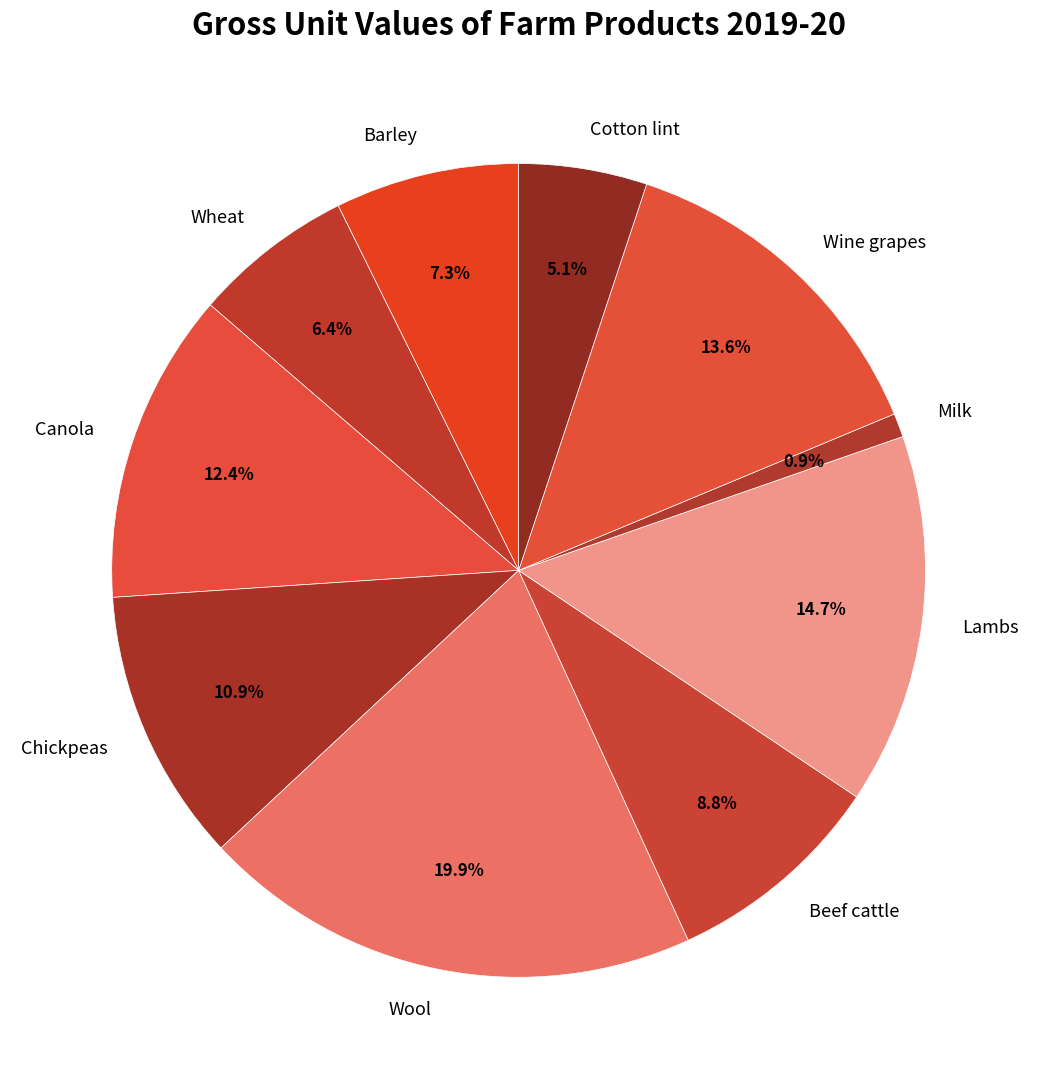

Is there a majority slice in this chart?

No